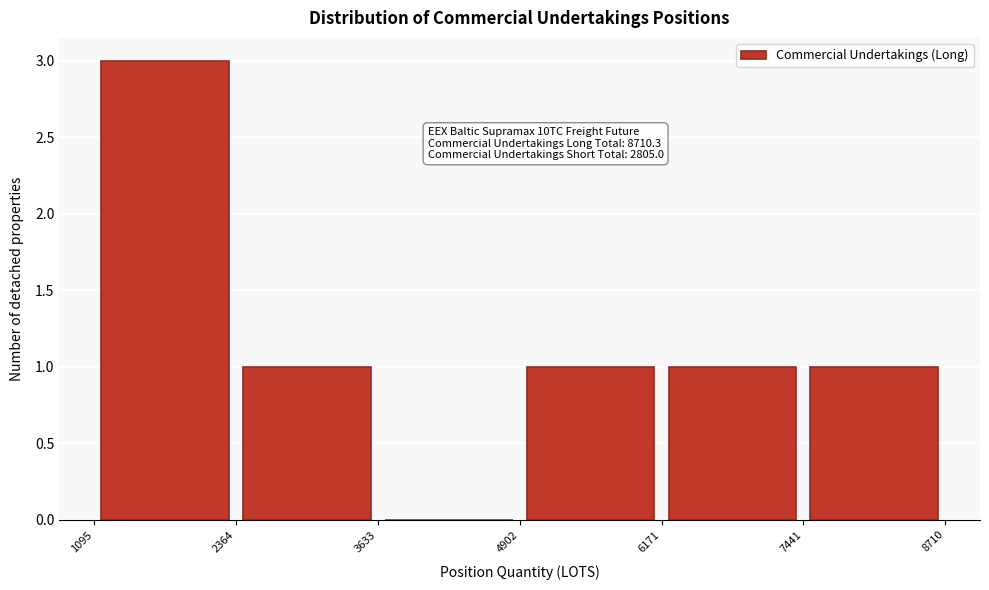

Over which range of the x-axis is the bar tallest?

1095 to 2364